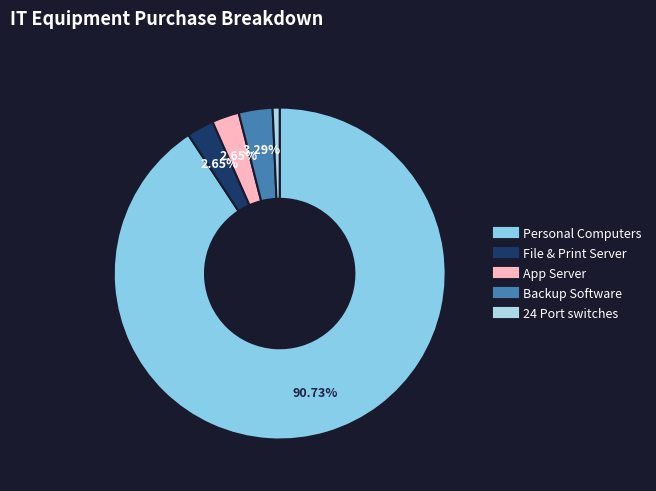

Does Personal Computers account for over 50% of the chart?

Yes